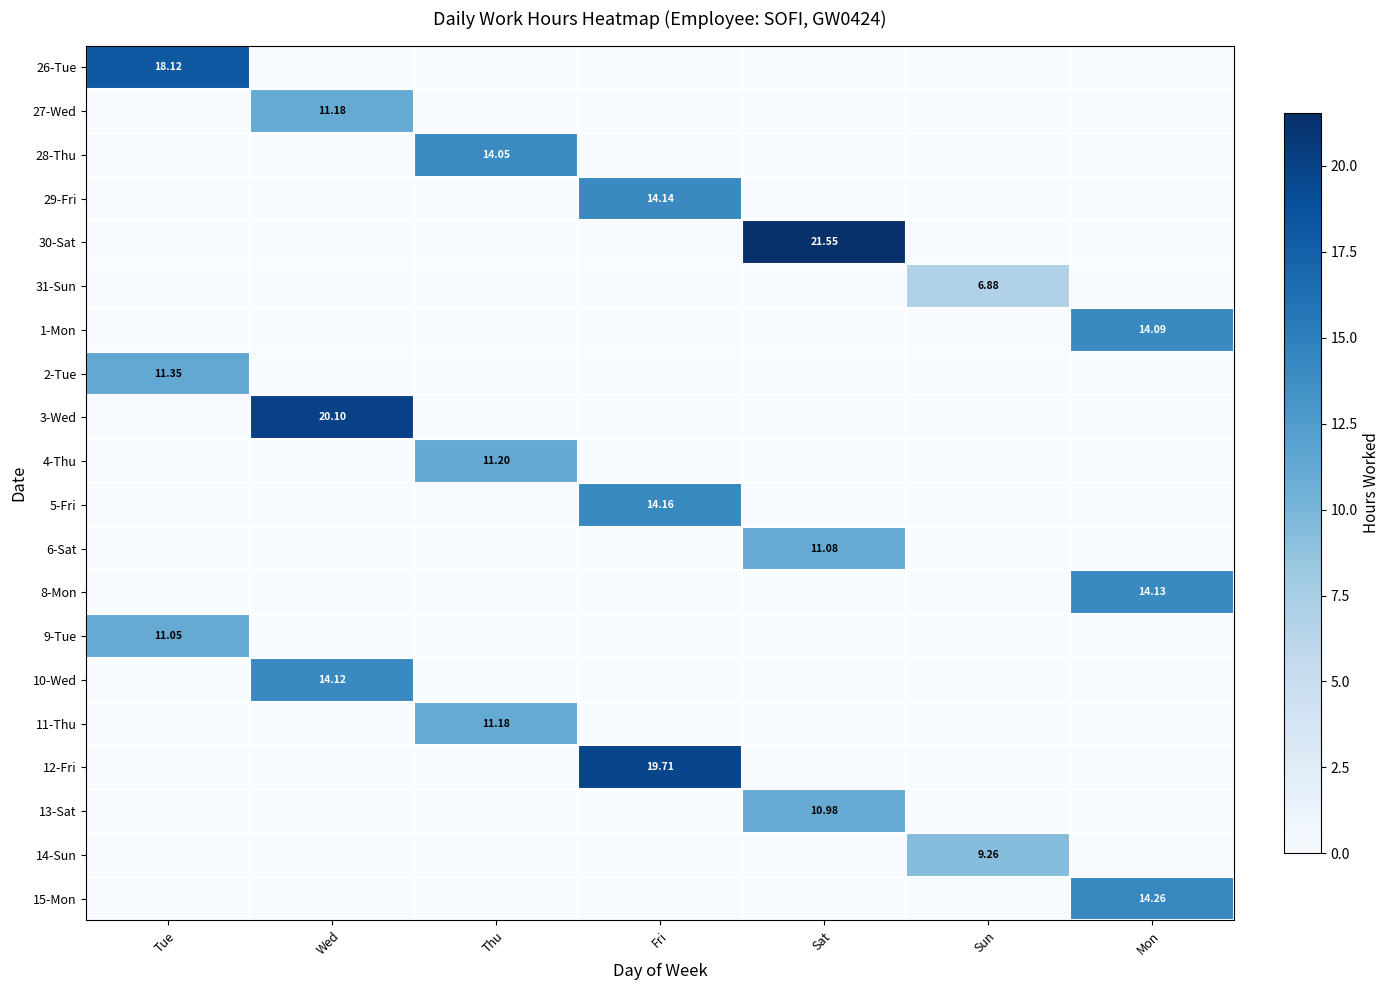

What is the difference between the 12-Fri values at Fri and Thu?

19.7